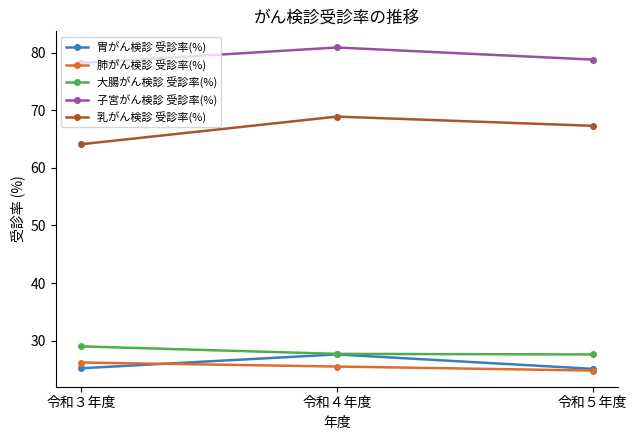

What is the value of the 乳がん検診 受診率(%) point at the 3rd from the left?

67.3